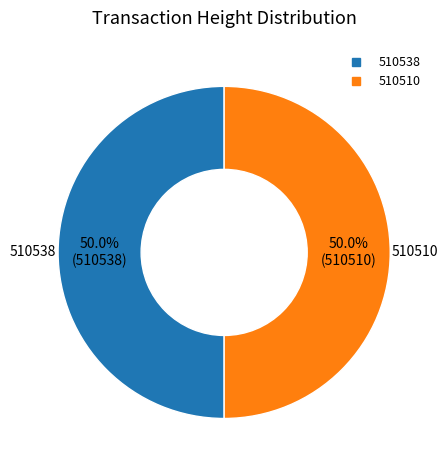

How much of the chart is everything except 510538?

50.0%